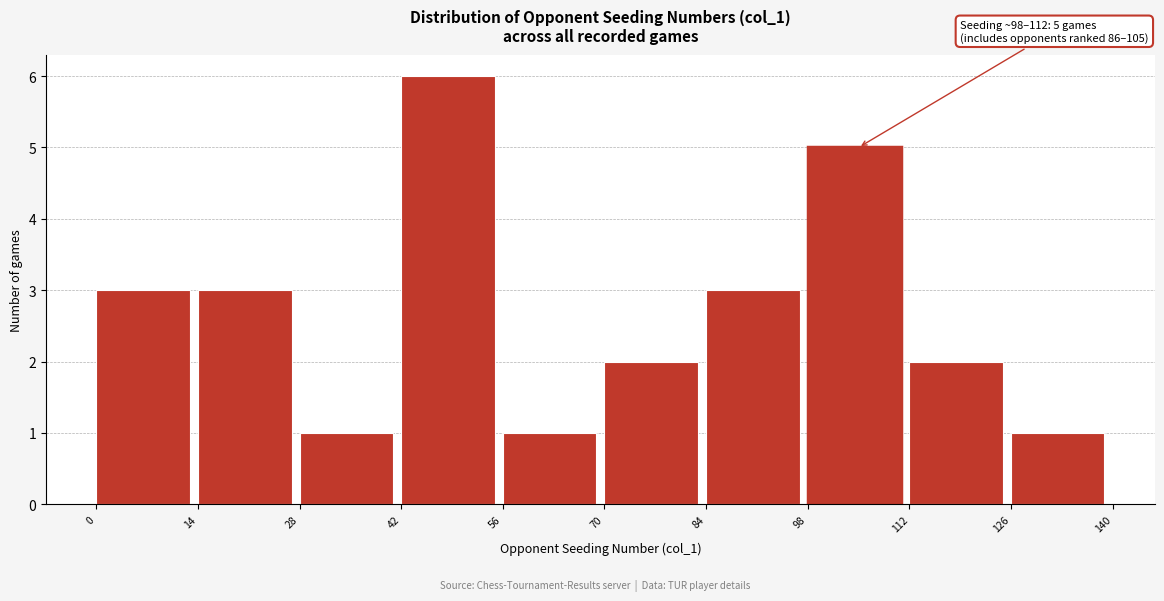

Which range on the x-axis has the tallest bar?

42 to 56